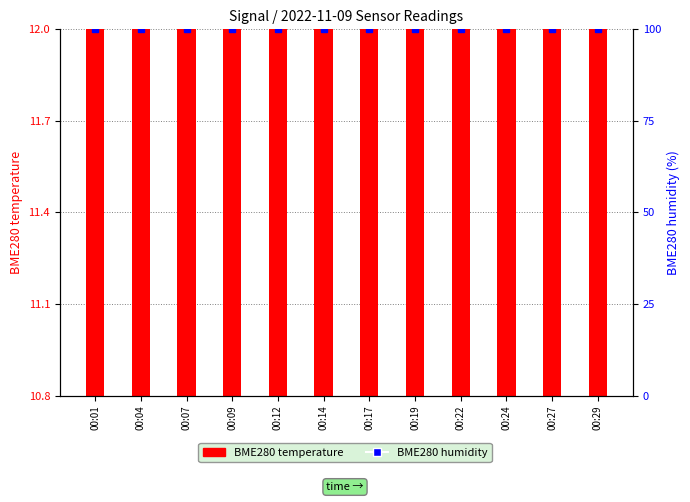

Which series has the largest total across all categories?

BME280 humidity